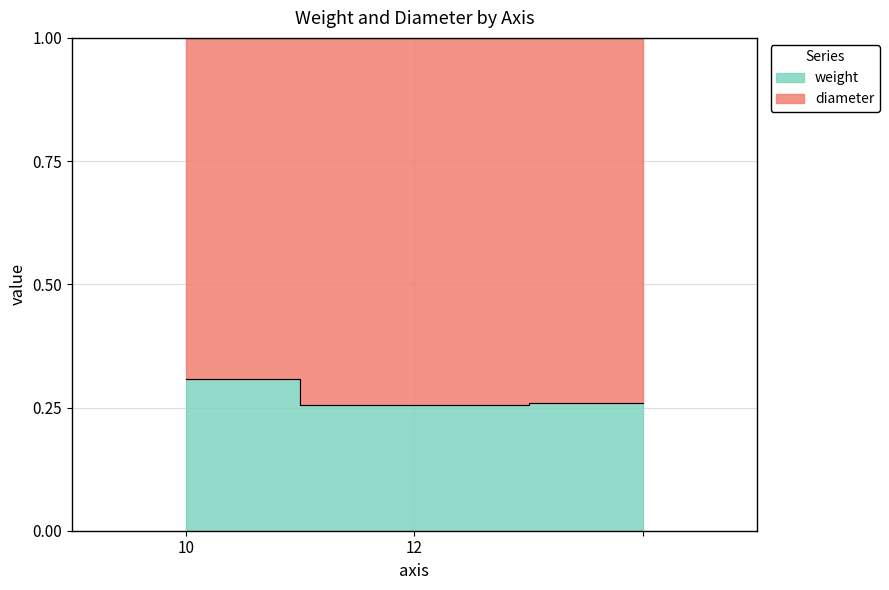

What is the greatest value displayed?

0.3